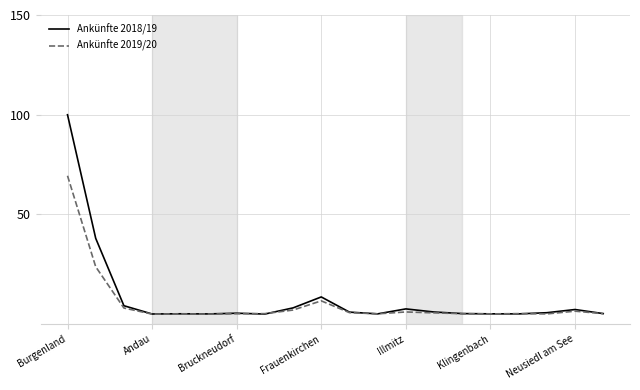

What is the greatest value displayed?

100.0